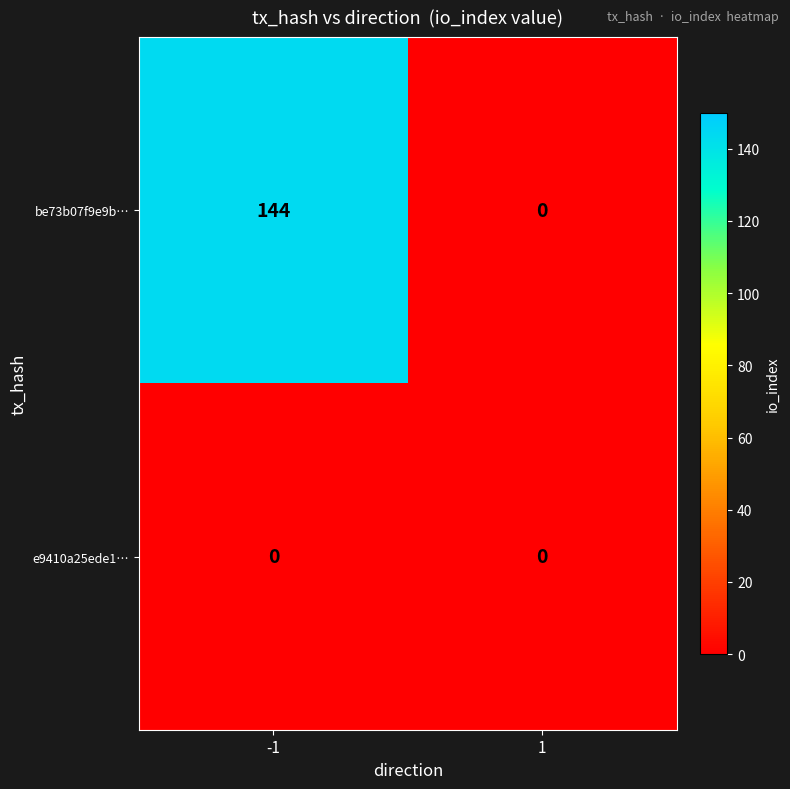

What is the total value across all series at -1?

144